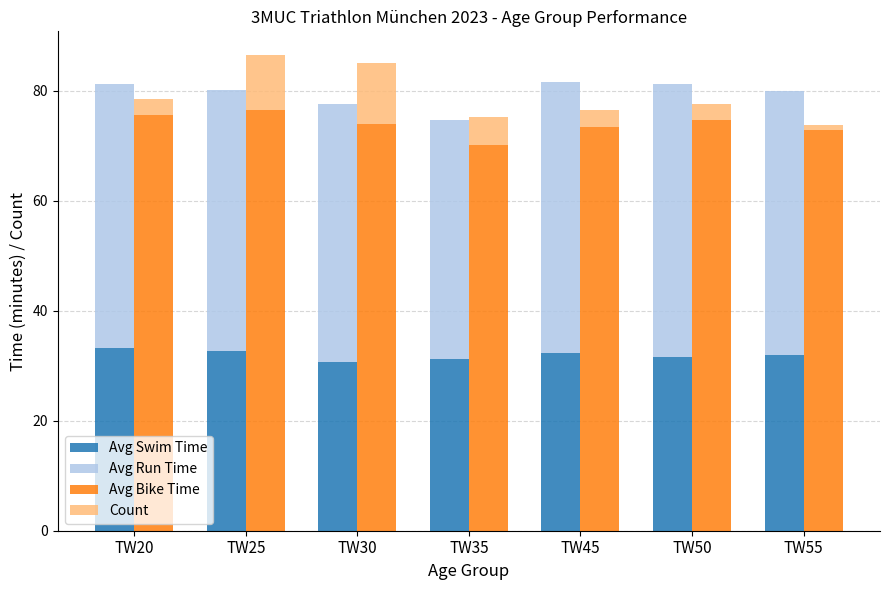

List the labels in order of Count value, smallest first.

TW55, TW20, TW45, TW50, TW35, TW25, TW30